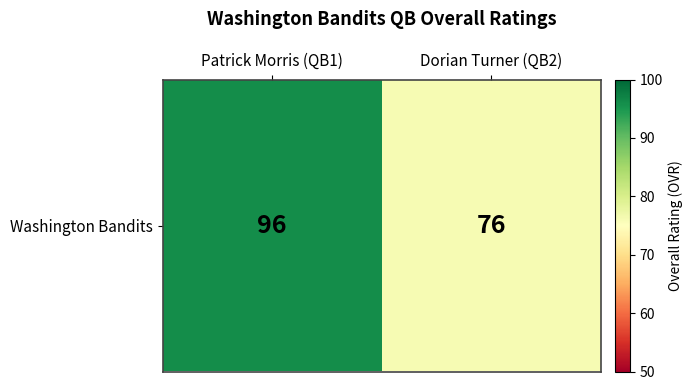

What is the minimum value shown in the chart?

76